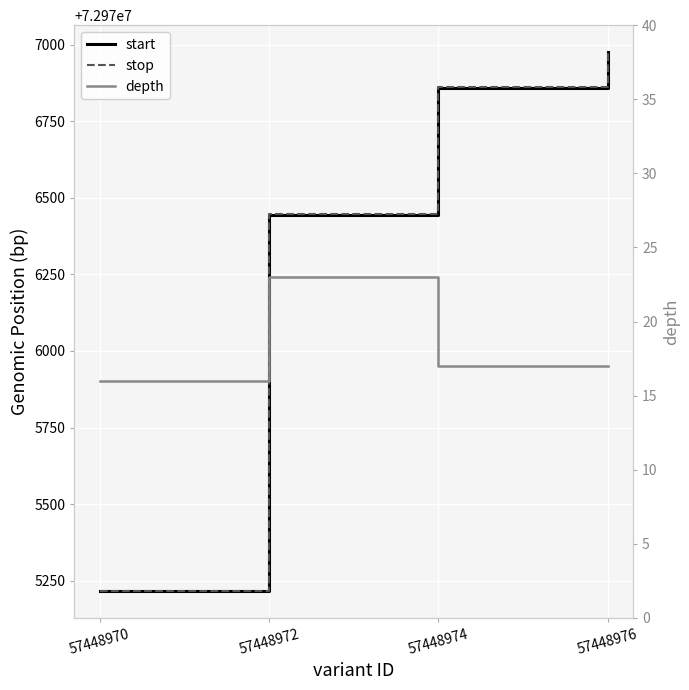

Does the chart display data point markers on the line(s)?

No